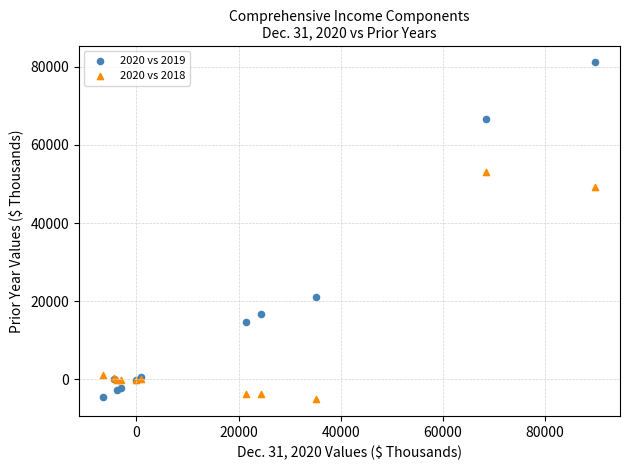

Across all series, what Y value is closest to 38023?

49290